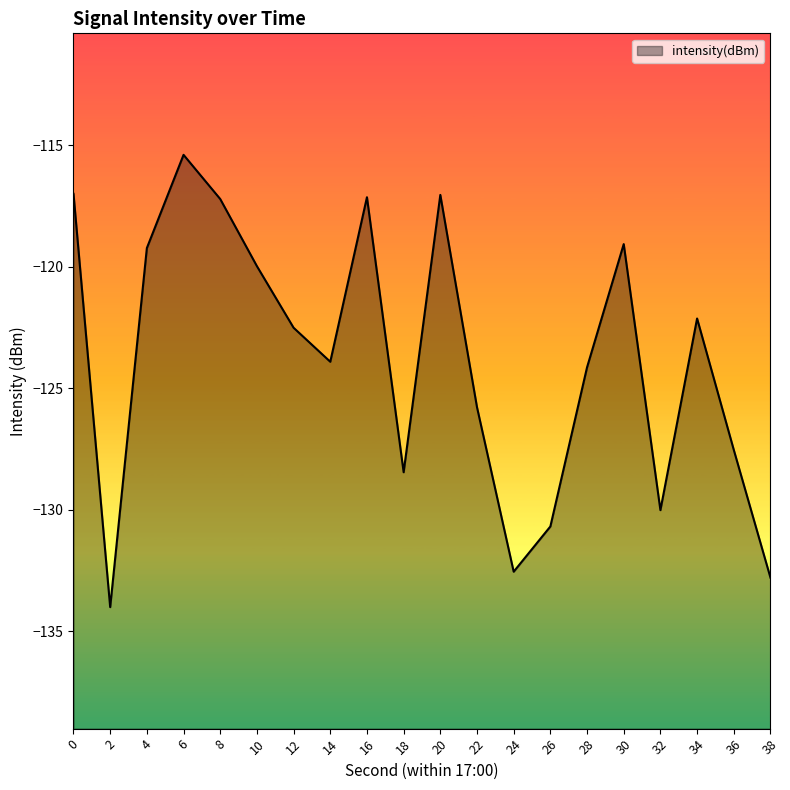

At which category does the chart reach its peak across all series?

6